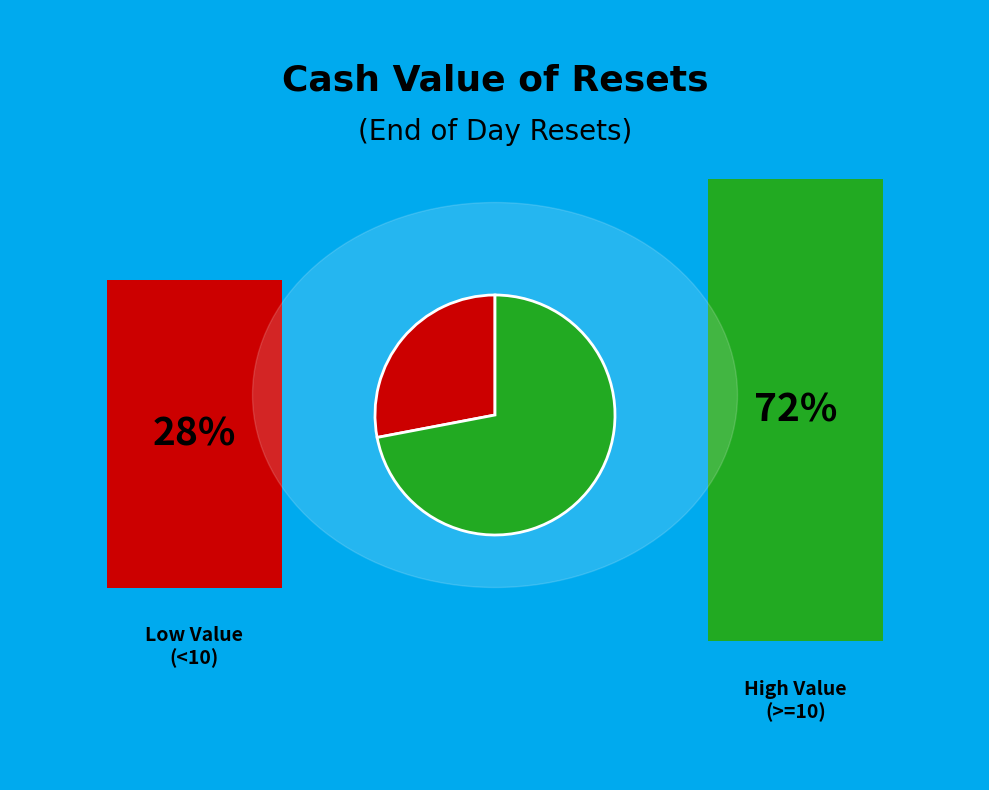

Is there a majority slice in this chart?

Yes